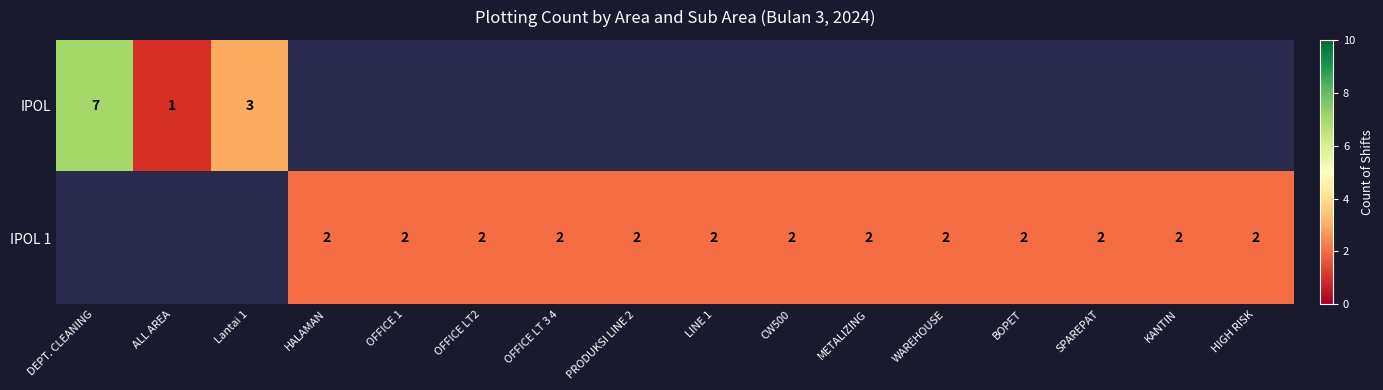

The IPOL 1 series shows 1 at WAREHOUSE. True or false?

False